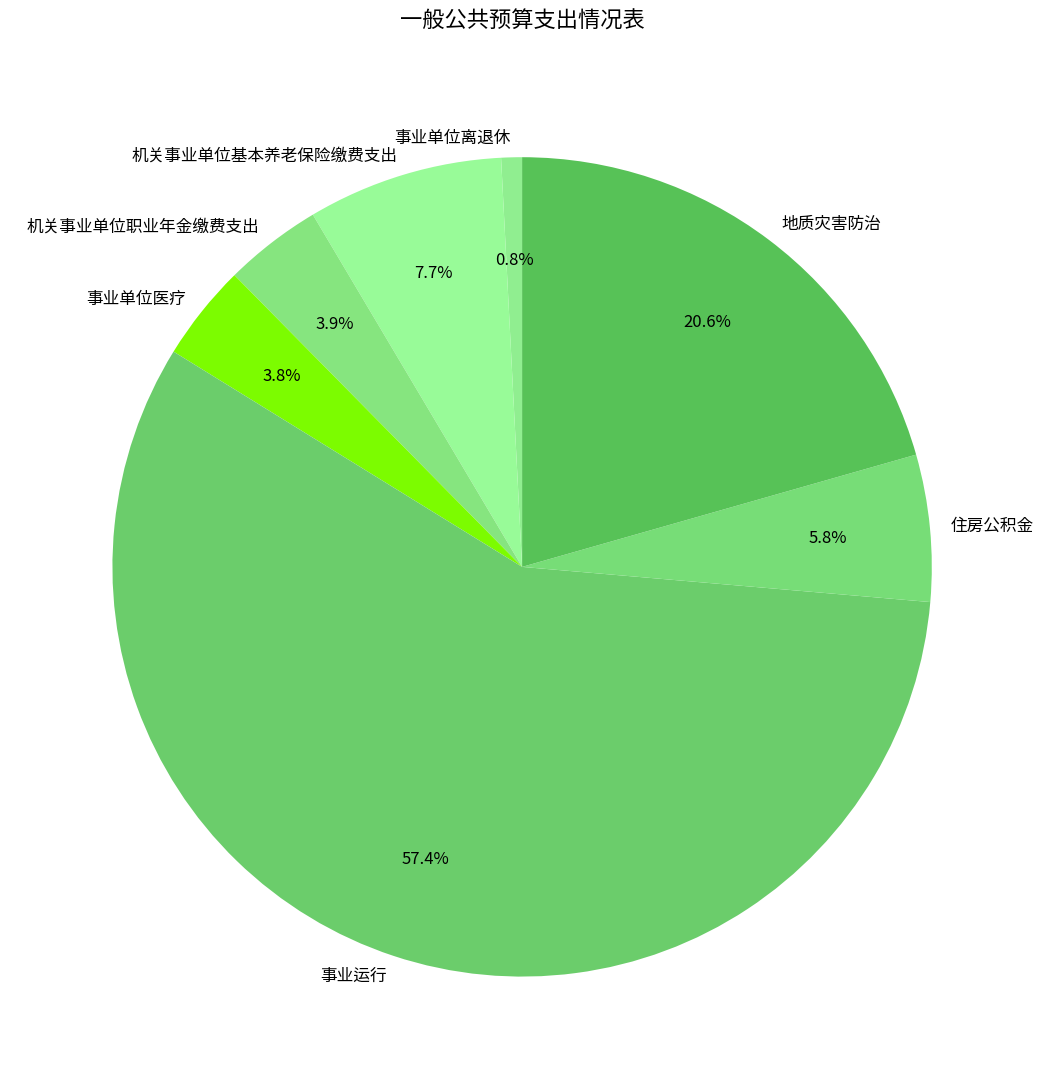

To the nearest percent, what percentage of the pie is 地质灾害防治?

21%